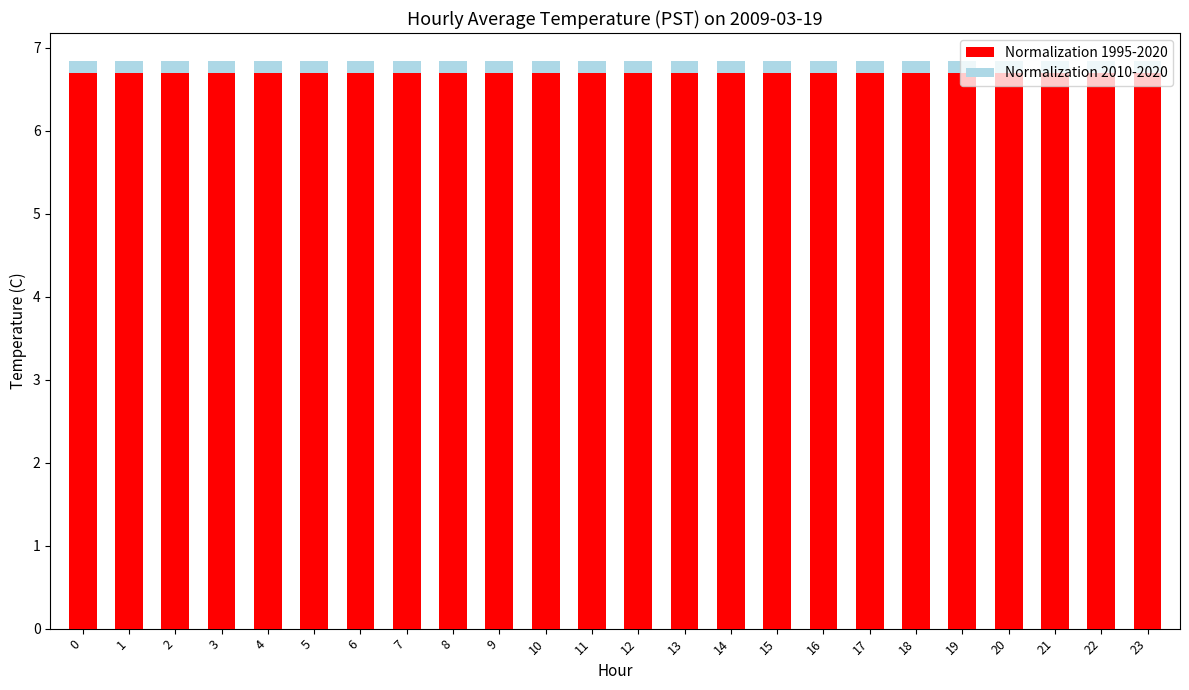

The value of Normalization 1995-2020 at 5 is 4.4. True or false?

False